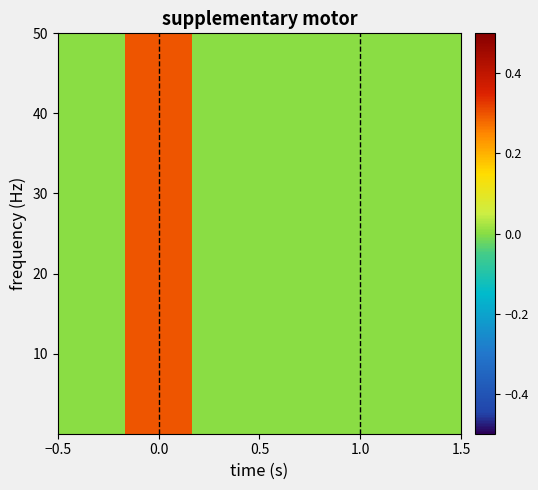

Count the number of data series in this chart.

2